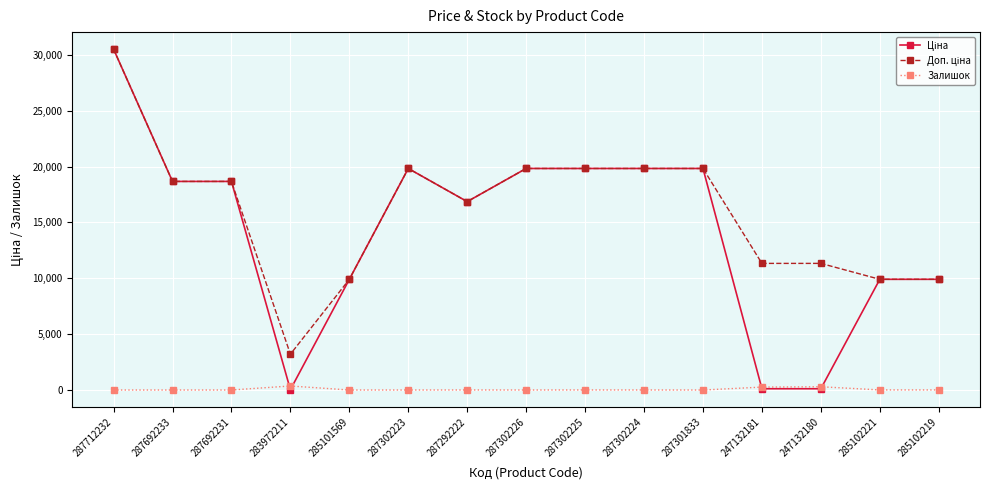

What is the spread (max minus min) of values at 287692231?

18671.5